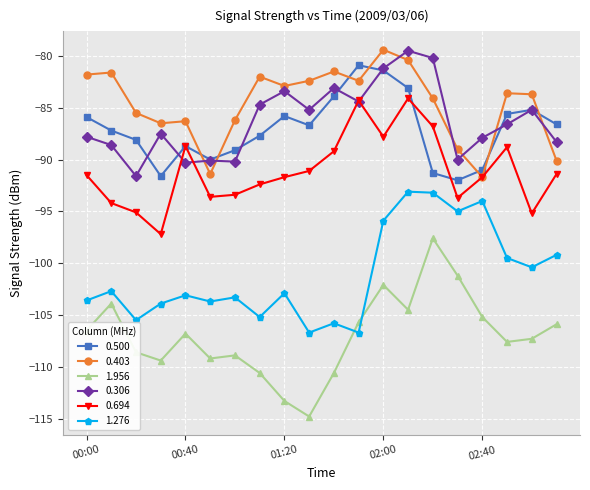

What is the minimum value for 0.403?

-91.7